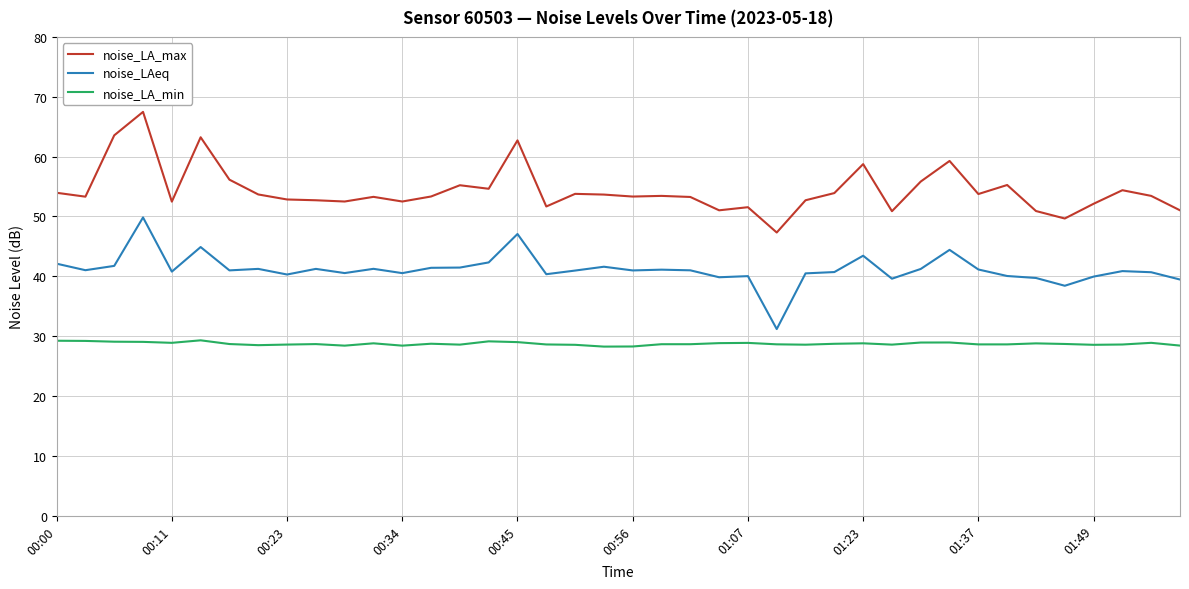

What is the maximum value shown in the chart?

67.5